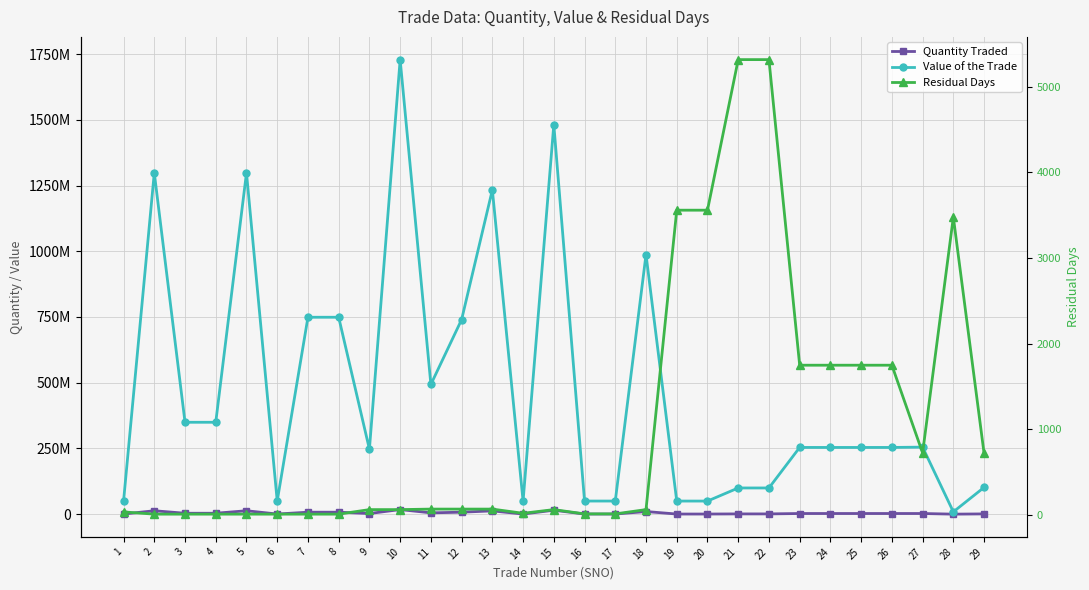

What is the total value across all series at 11?

498345066